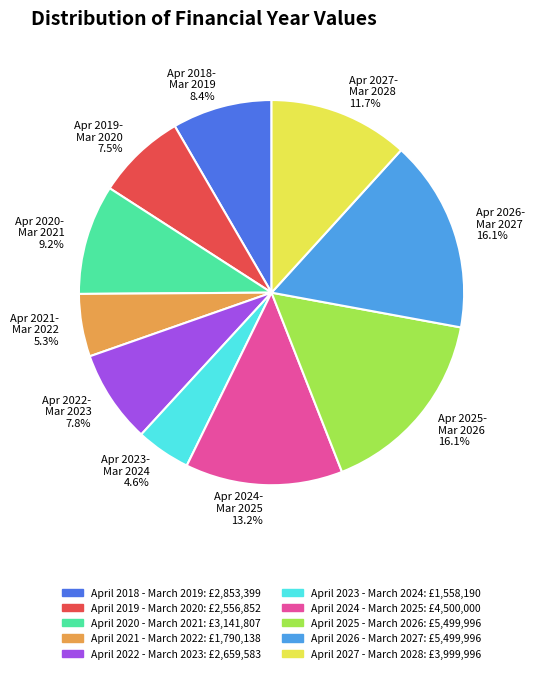

Combined, do Apr 2021- Mar 2022 5.3% and Apr 2027- Mar 2028 11.7% account for over 50%?

No